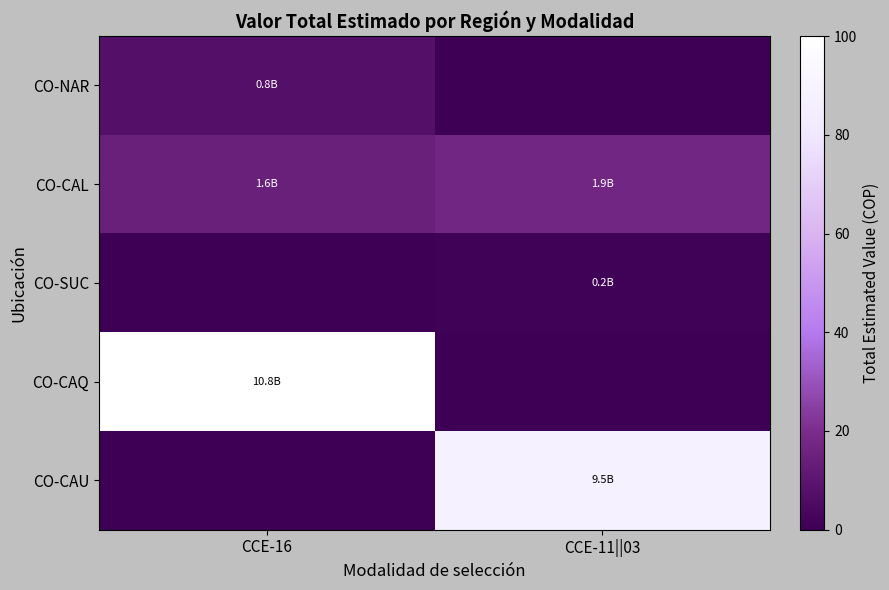

Reading right to left, transcribe all the data shown in this chart.

CO-NAR: CCE-11||03=0.0	CCE-16=7.6
CO-CAL: CCE-11||03=17.4	CCE-16=14.8
CO-SUC: CCE-11||03=1.6	CCE-16=0.0
CO-CAQ: CCE-11||03=0.0	CCE-16=100.0
CO-CAU: CCE-11||03=88.5	CCE-16=0.0